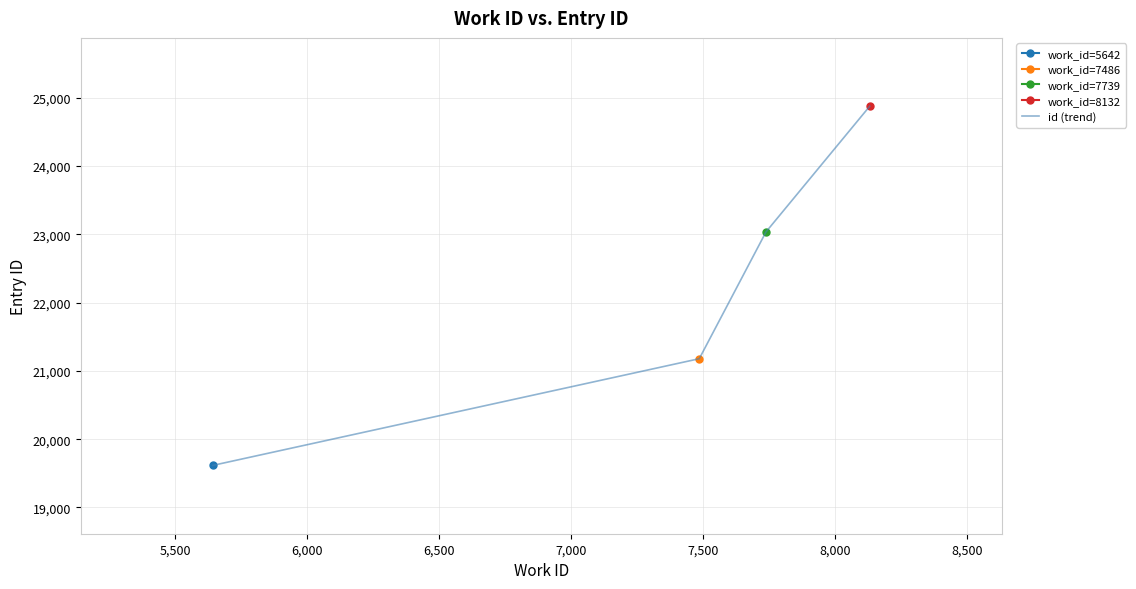

True or false: id (trend) has more than 1 points higher than both neighbors.

False